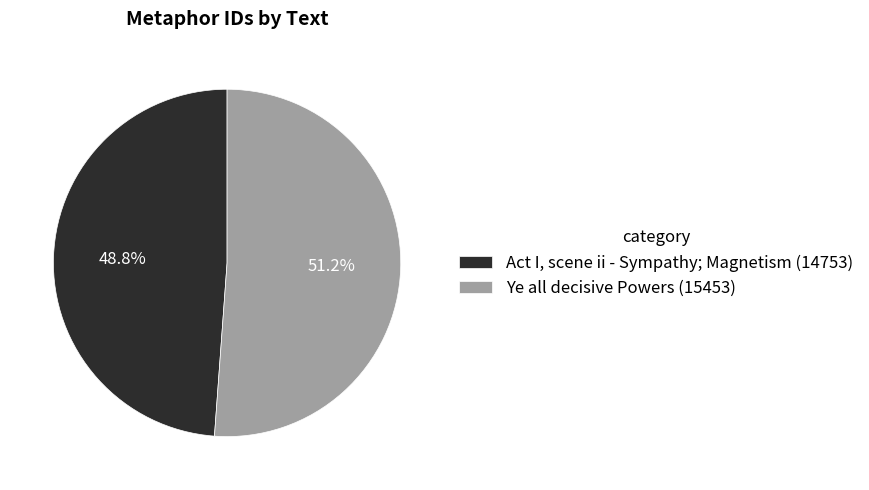

What is the ratio of the value at Act I, scene ii - Sympathy; Magnetism to the value at Ye all decisive Powers?

1.0